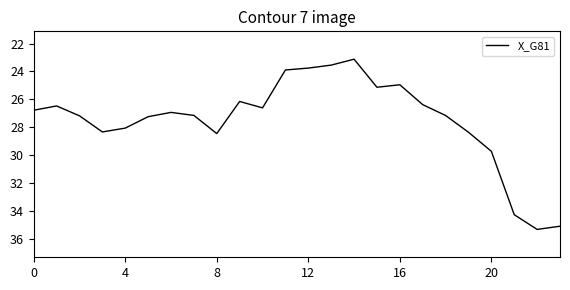

What is the minimum value shown in the chart?

23.1